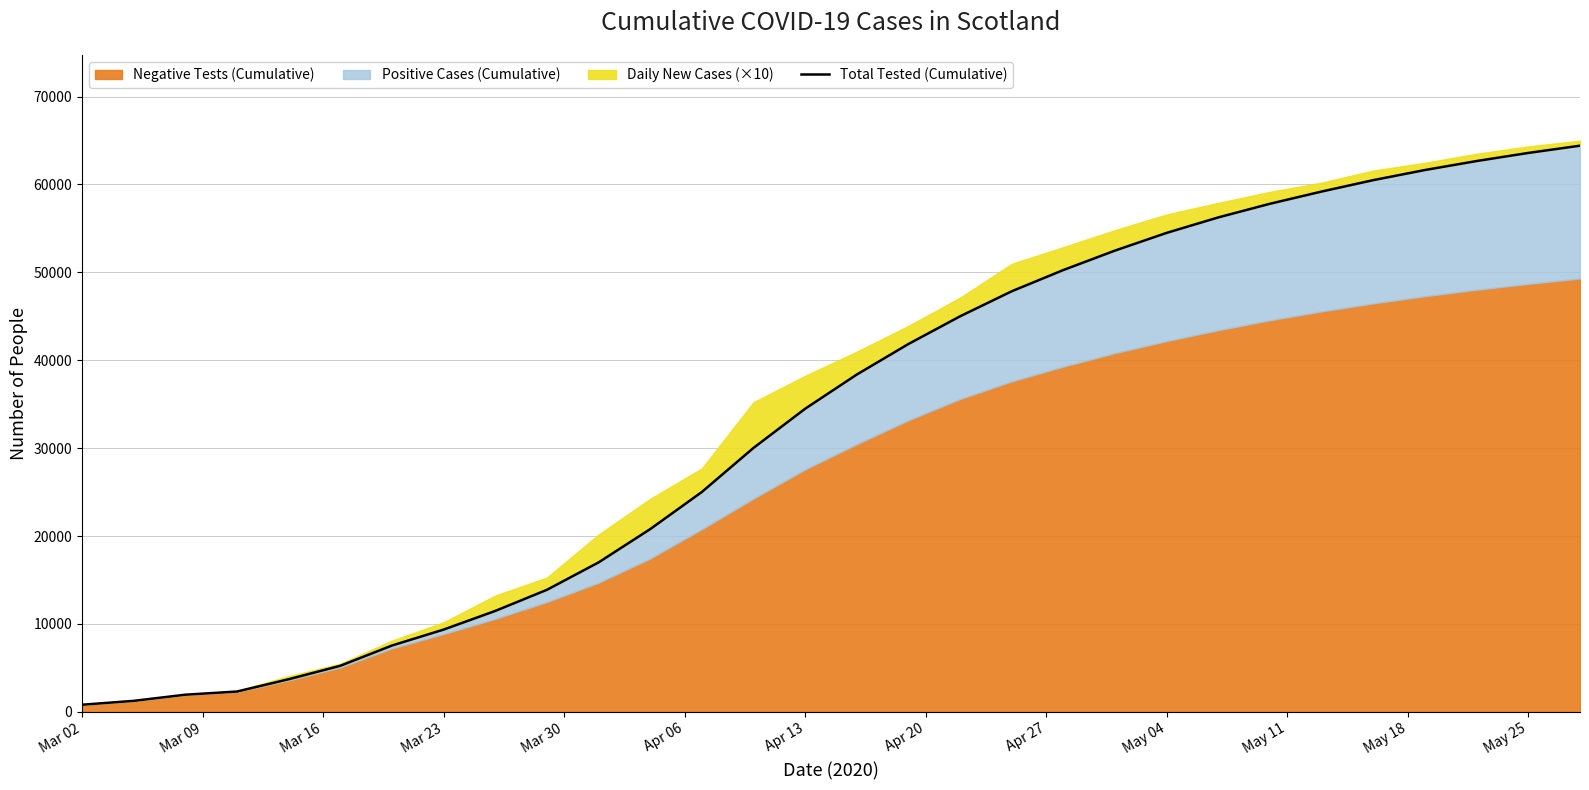

The chart shows a value of 1159 at Mar 02. True or false?

False